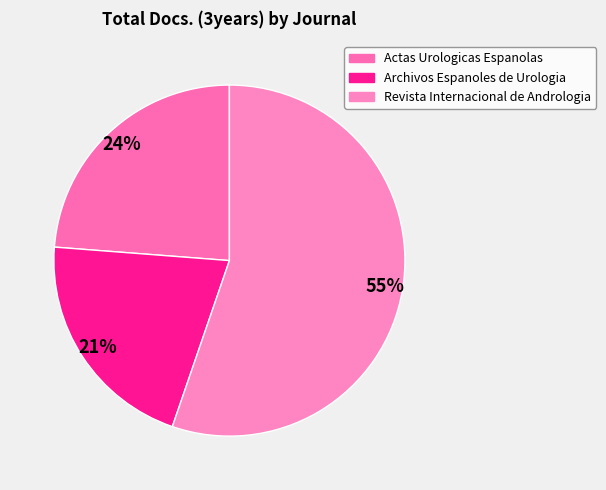

Which slice is the smallest?

Archivos Espanoles de Urologia